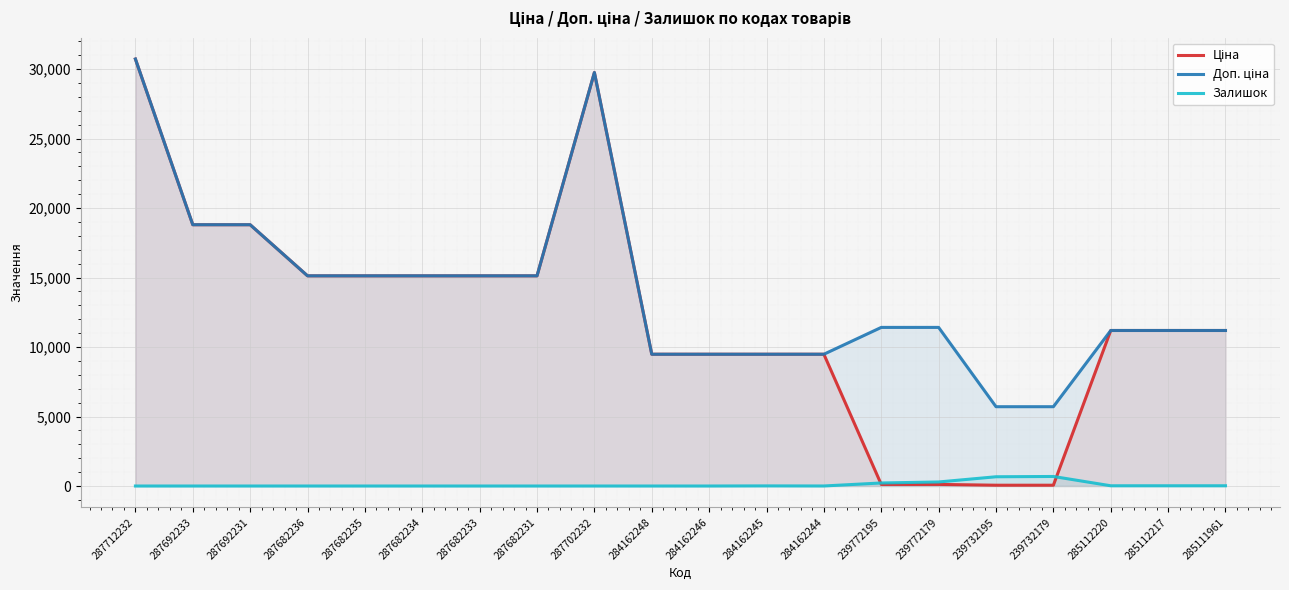

At which label does Доп. ціна reach its peak?

287712232